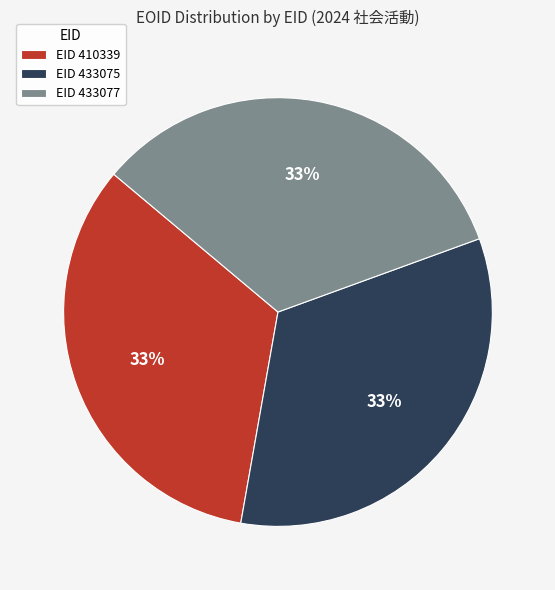

To the nearest percent, what portion does EID 433077 represent?

33%